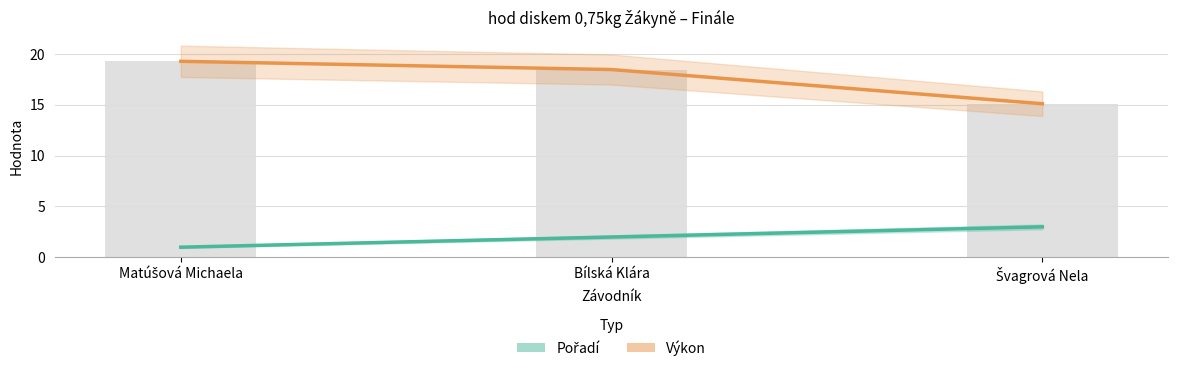

At Bílská Klára, list the series in order from largest to smallest.

Výkon, Pořadí